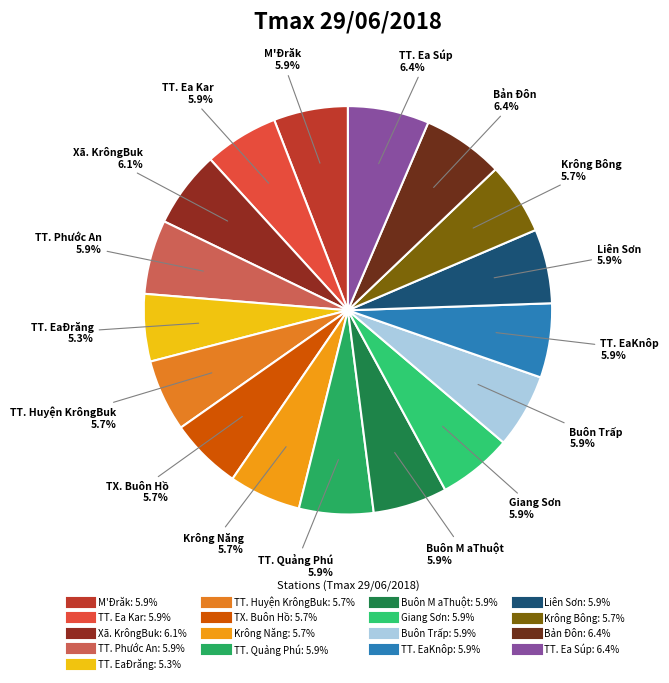

Count the number of slices in the pie.

17